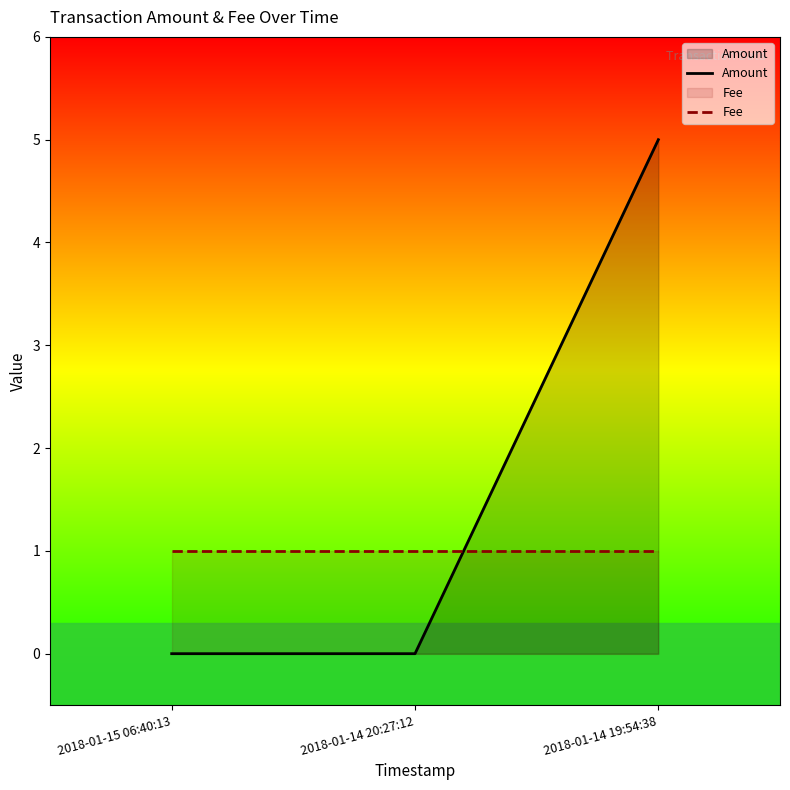

What are all the series names shown in the legend?

Amount, Fee